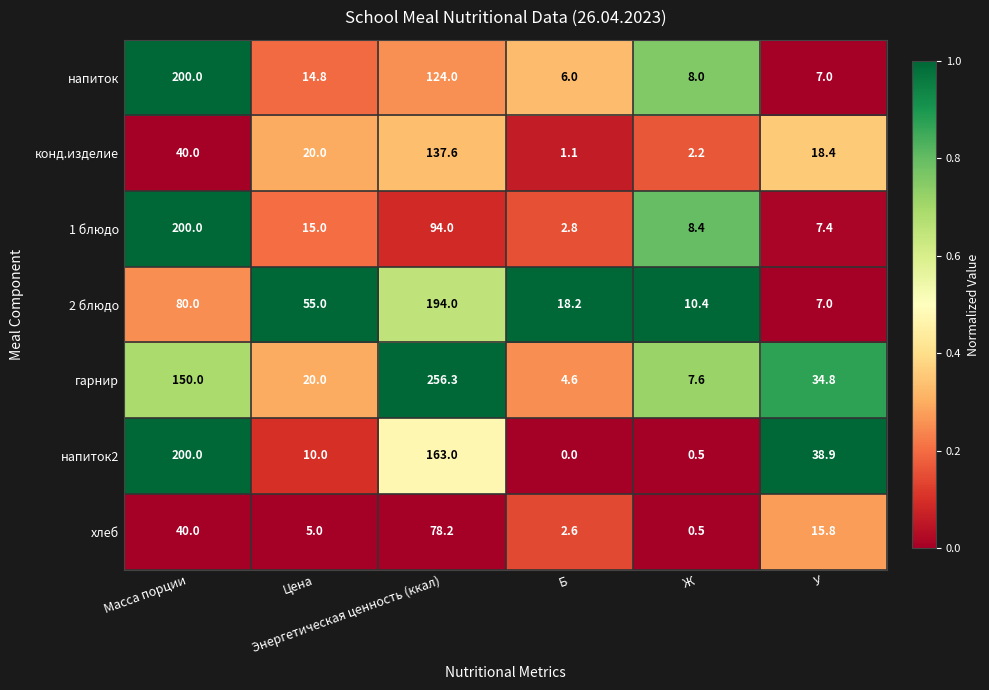

What is the difference between the maximum and minimum values in the гарнир series?

251.7